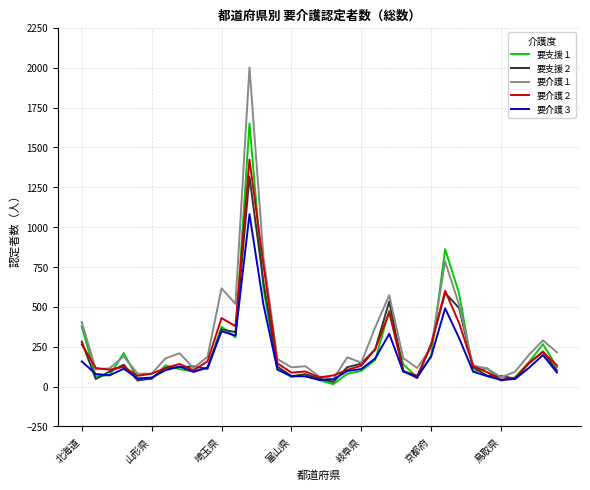

List the series in order of their peak value, lowest first.

要介護３, 要支援２, 要介護２, 要支援１, 要介護１